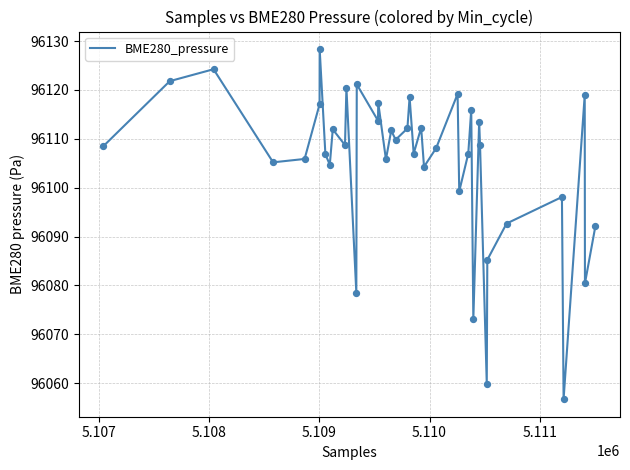

What is the difference between the maximum and minimum values?

71.7